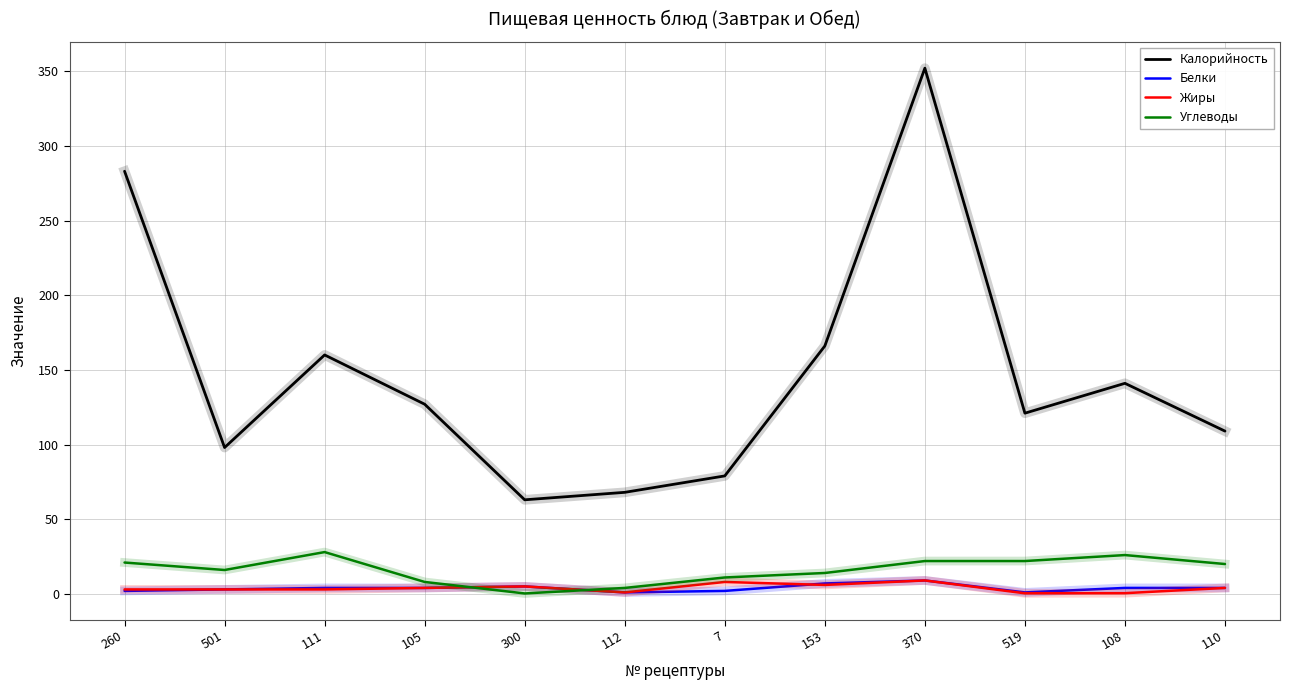

After their last crossing, which series has the higher values: Углеводы or Белки?

Углеводы